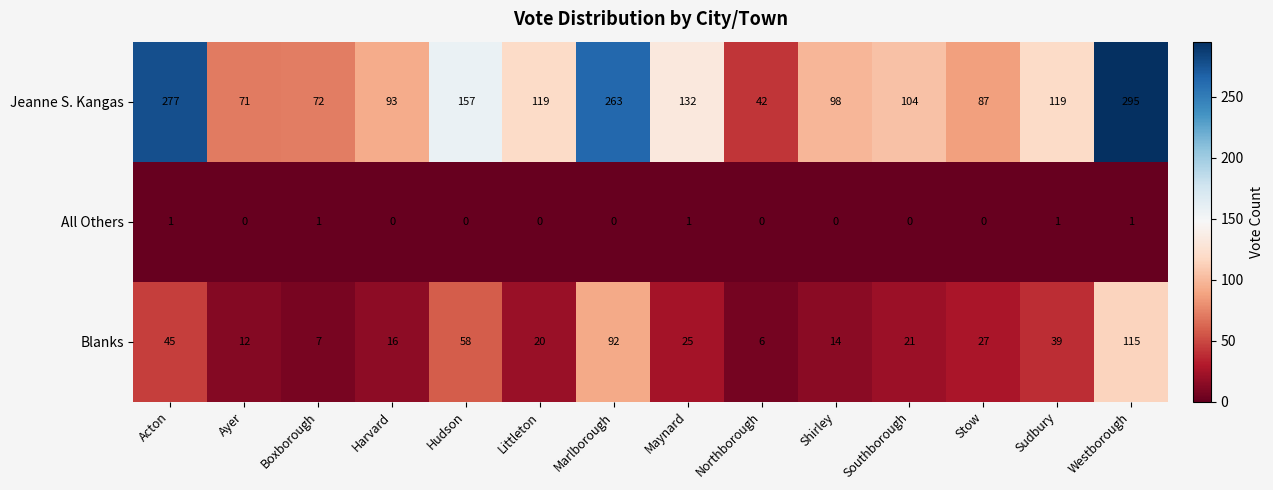

How many data points in Blanks are less than 25?

7